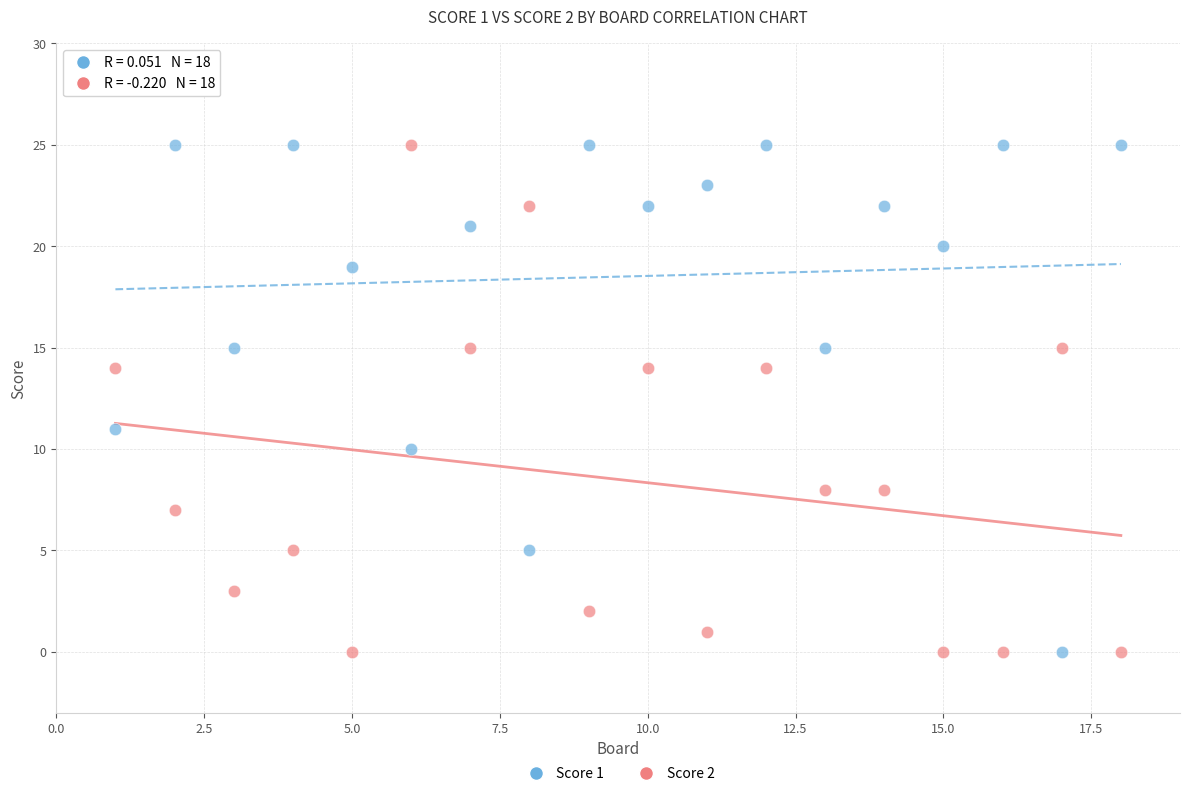

Across all data points, what is the range of X values (max minus min)?

17